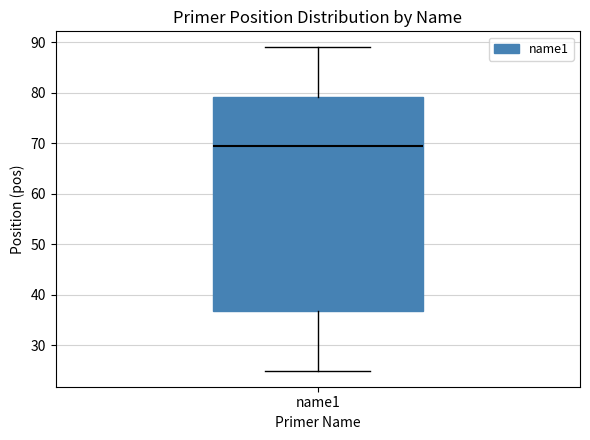

Transcribe this box plot: give where the median line is, the range the box spans, and where the two whiskers end, as read against the y-axis. The values are not printed on the chart, so give them approximately, as read against the axis.

median 70, box 37 to 79, whiskers 25 to 89